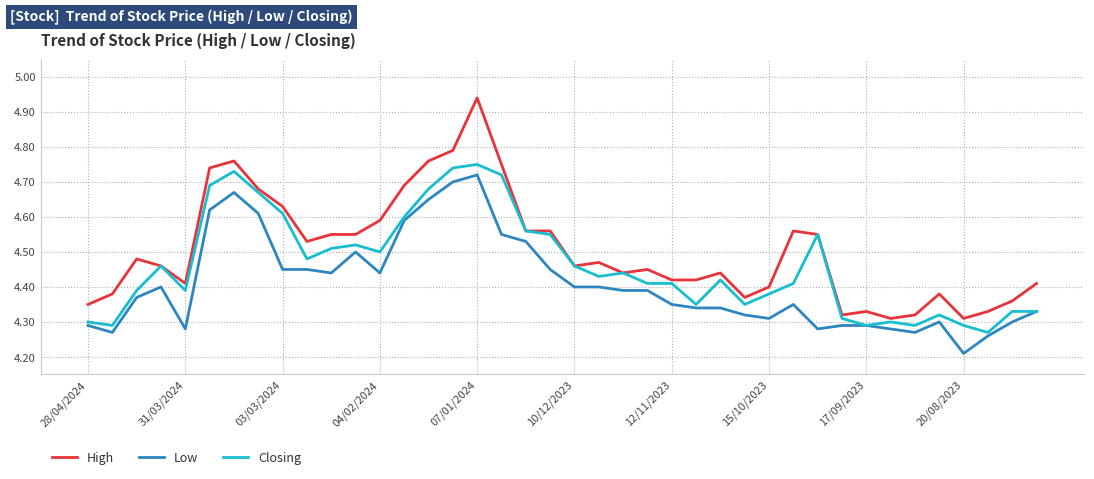

Which series has the widest spread of values?

High